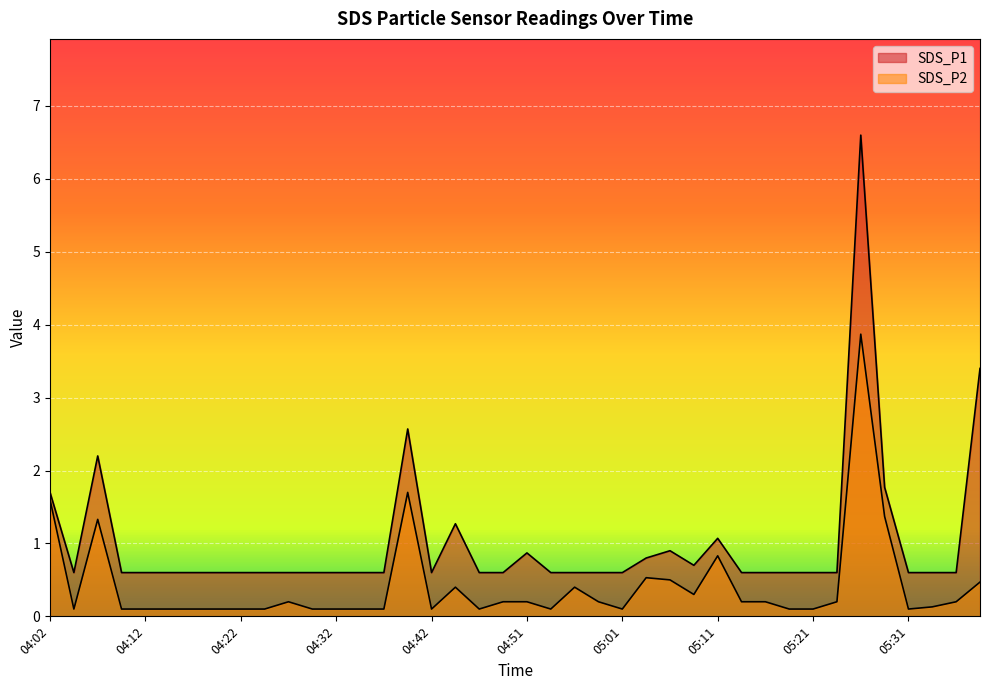

What is the average value of the SDS_P2 series?

0.4